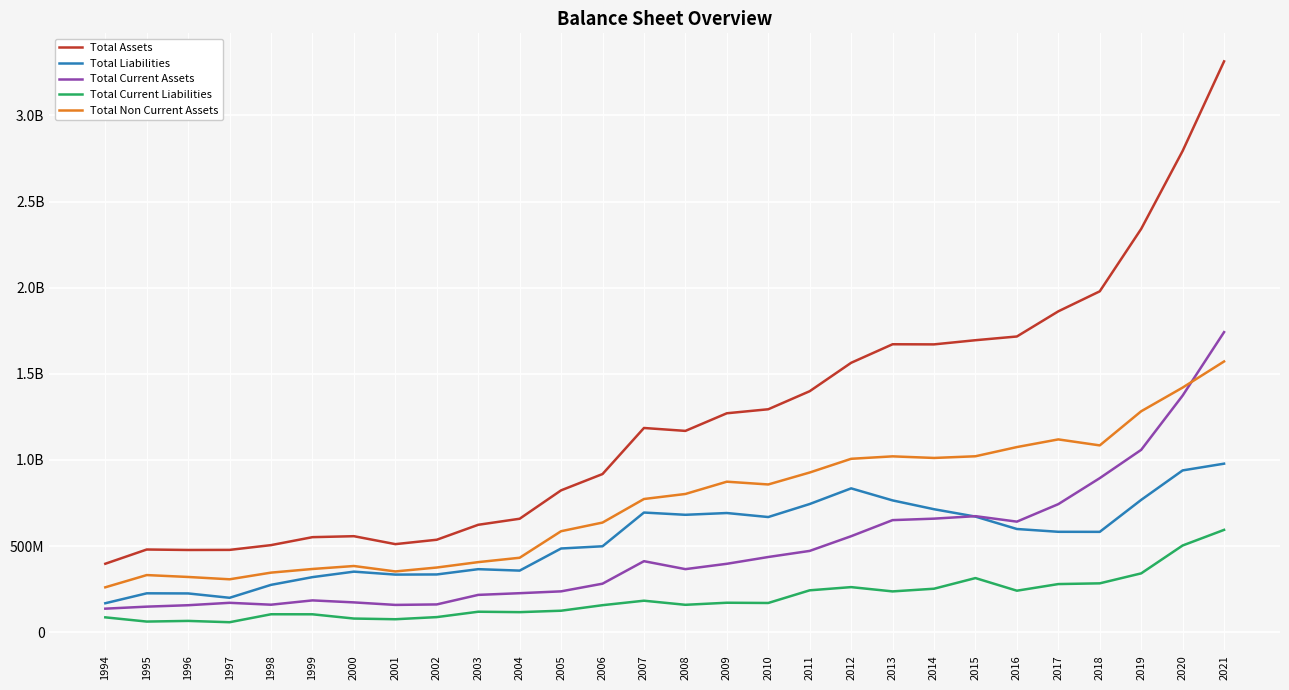

What is the difference between the highest and lowest values at 1996?

411800000